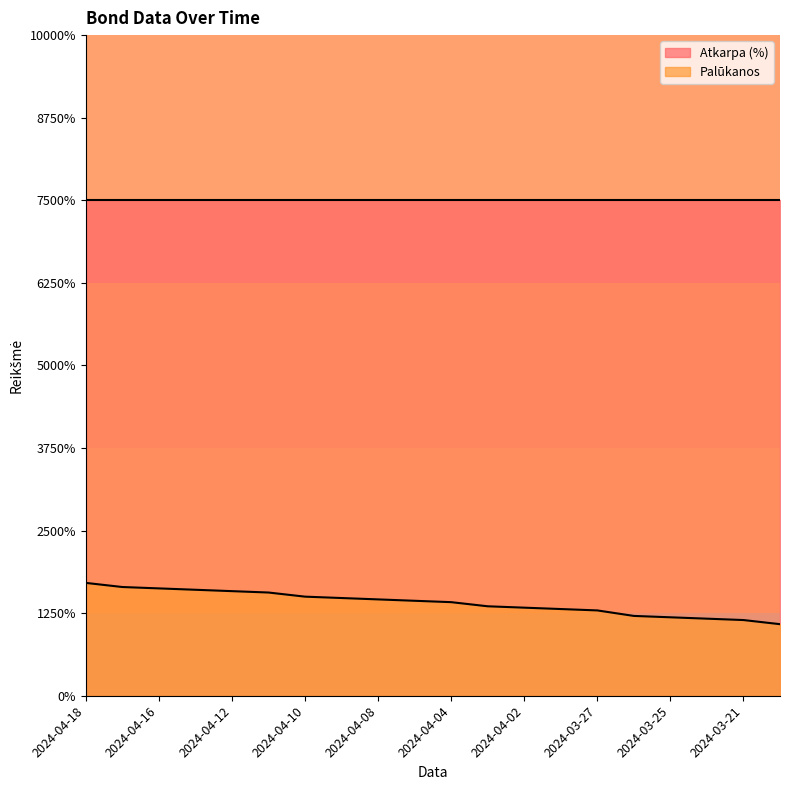

What is the sum of the values at 2024-04-10 and 2024-04-05?

2.3